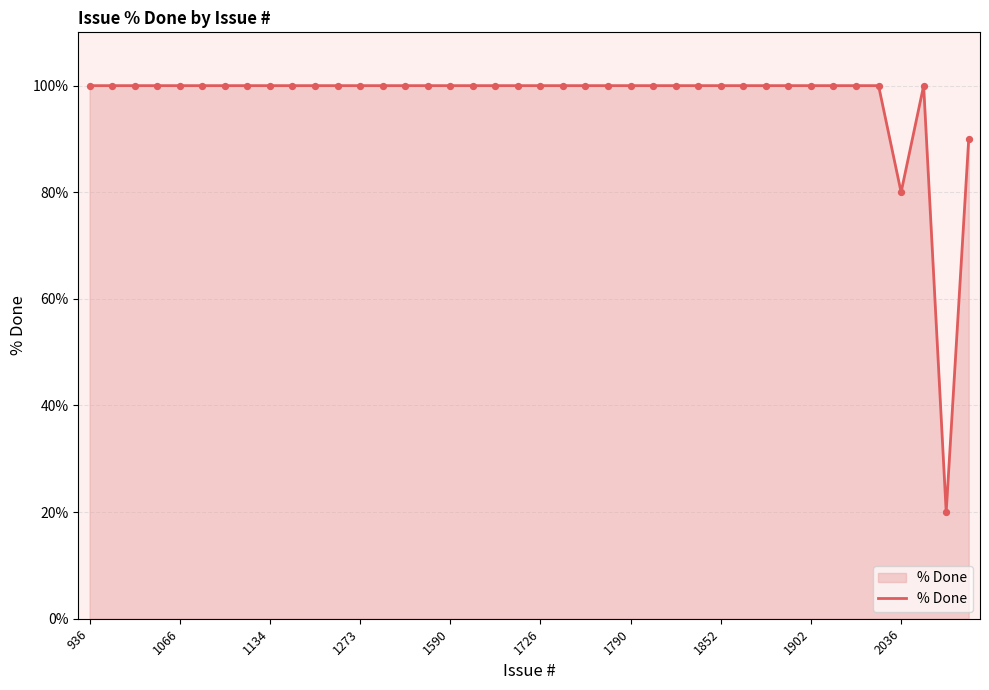

What is the maximum value shown in the chart?

100